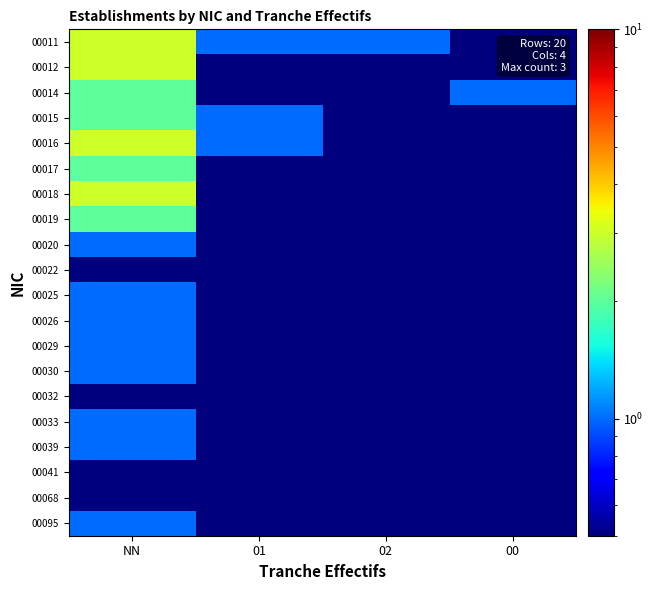

Which category has the lowest value across all series?

00